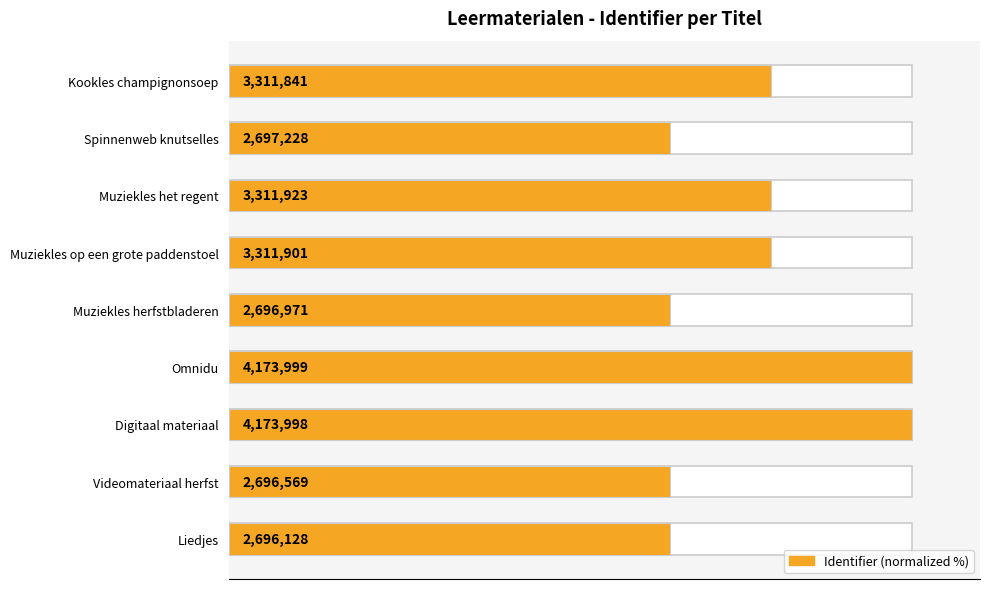

What is the difference between the maximum and second lowest values?

35.4